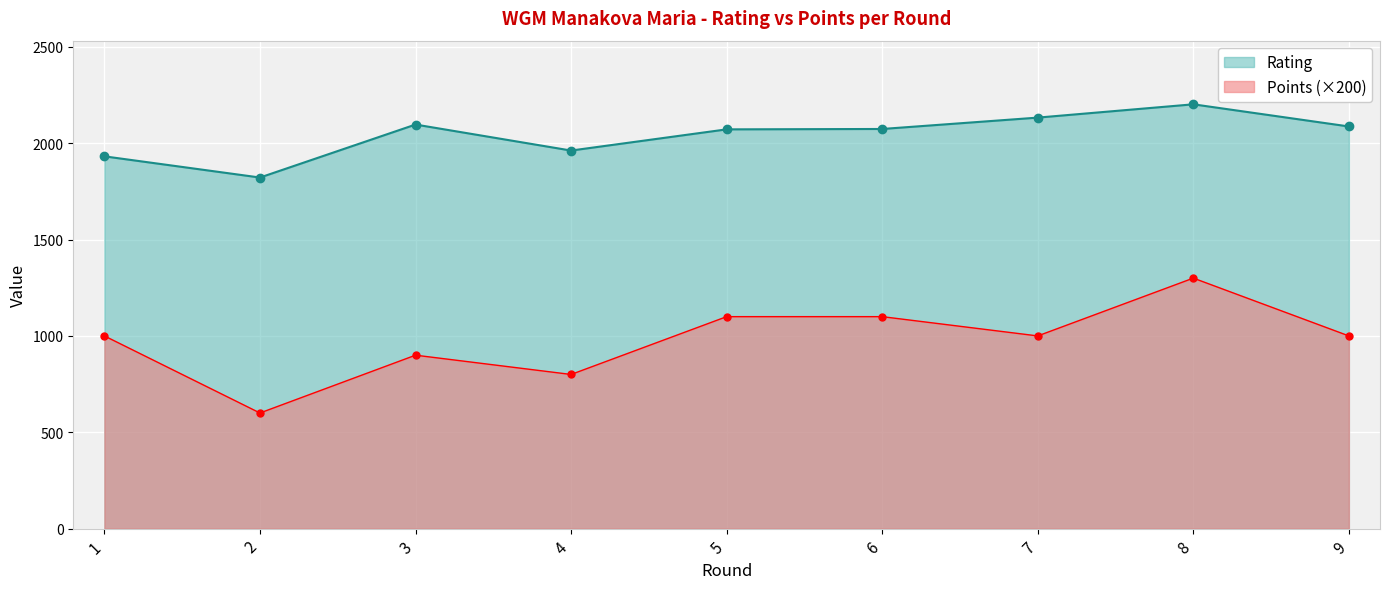

Rank the series at 3 from highest to lowest value.

Rating, Points (×200)